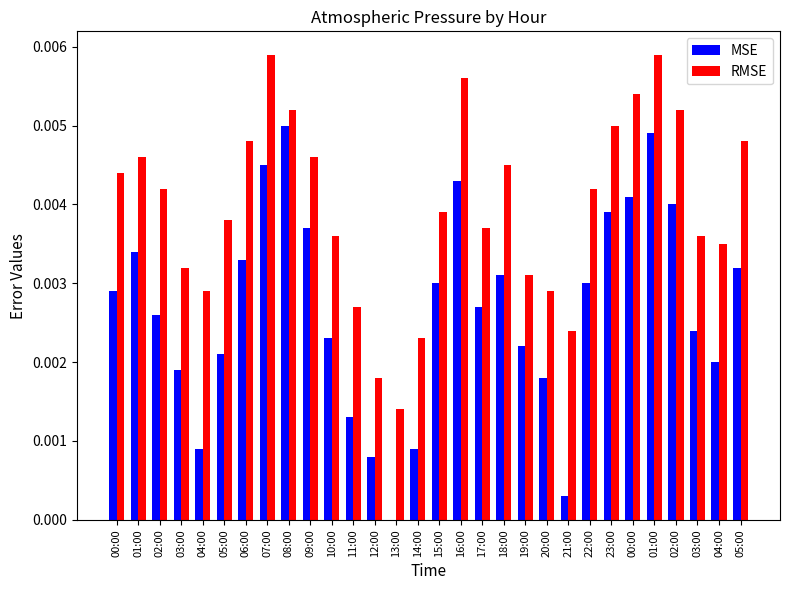

How many positive values does the MSE series have?

29